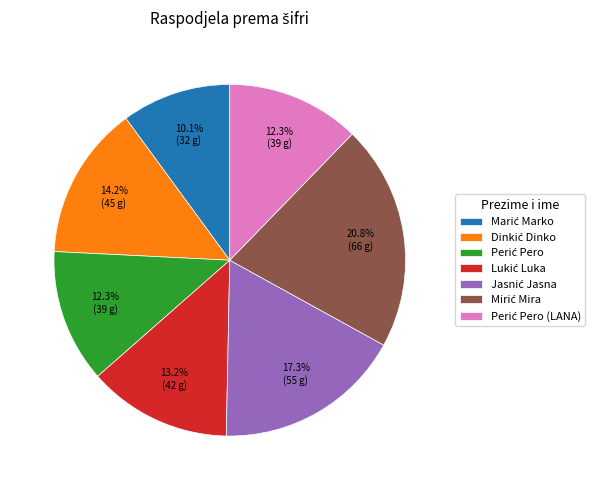

Is there a majority slice in this chart?

No